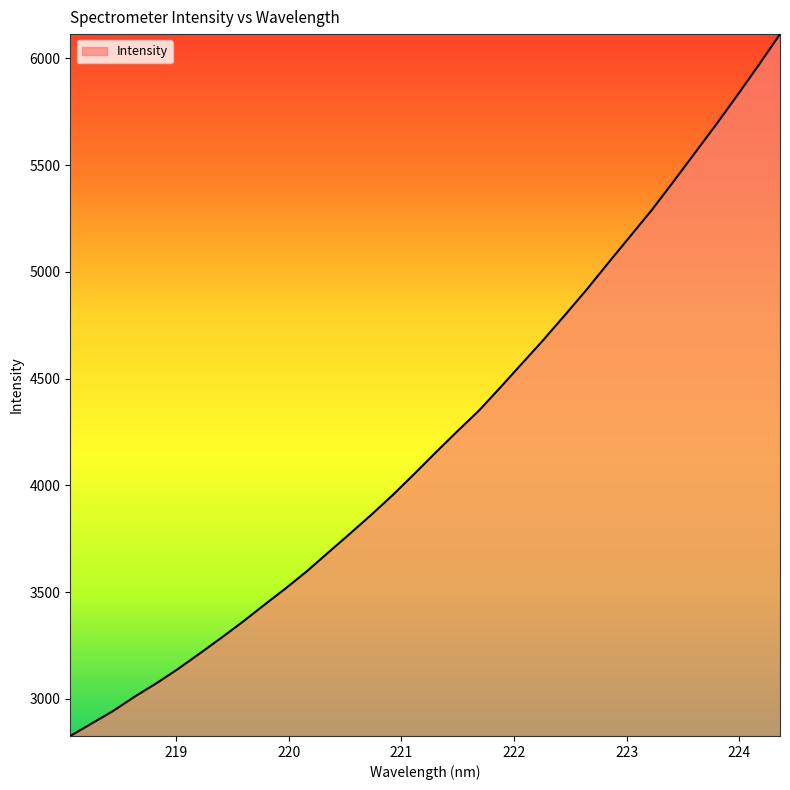

What is the maximum value shown in the chart?

6113.8